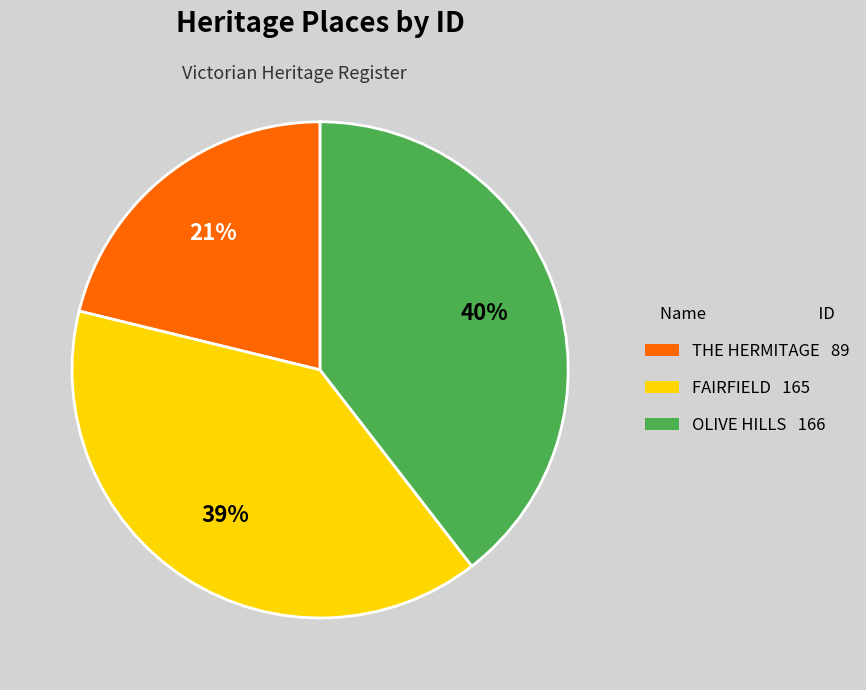

Count the number of slices in the pie.

3